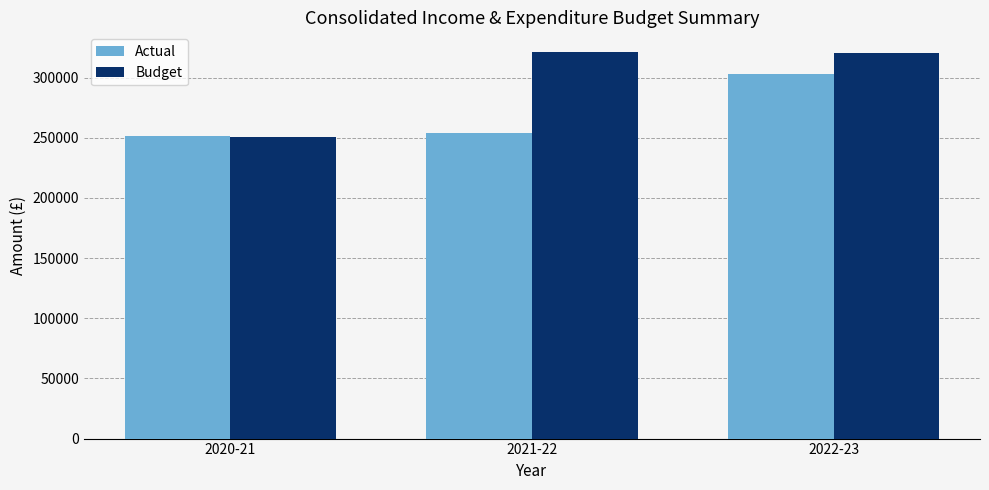

Count the number of data series in this chart.

2